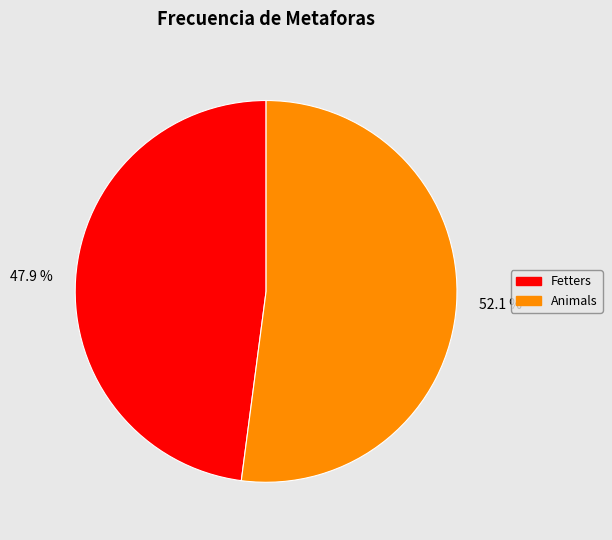

Approximately how many times larger is the value at 52.1 % compared to 47.9 %?

1.1